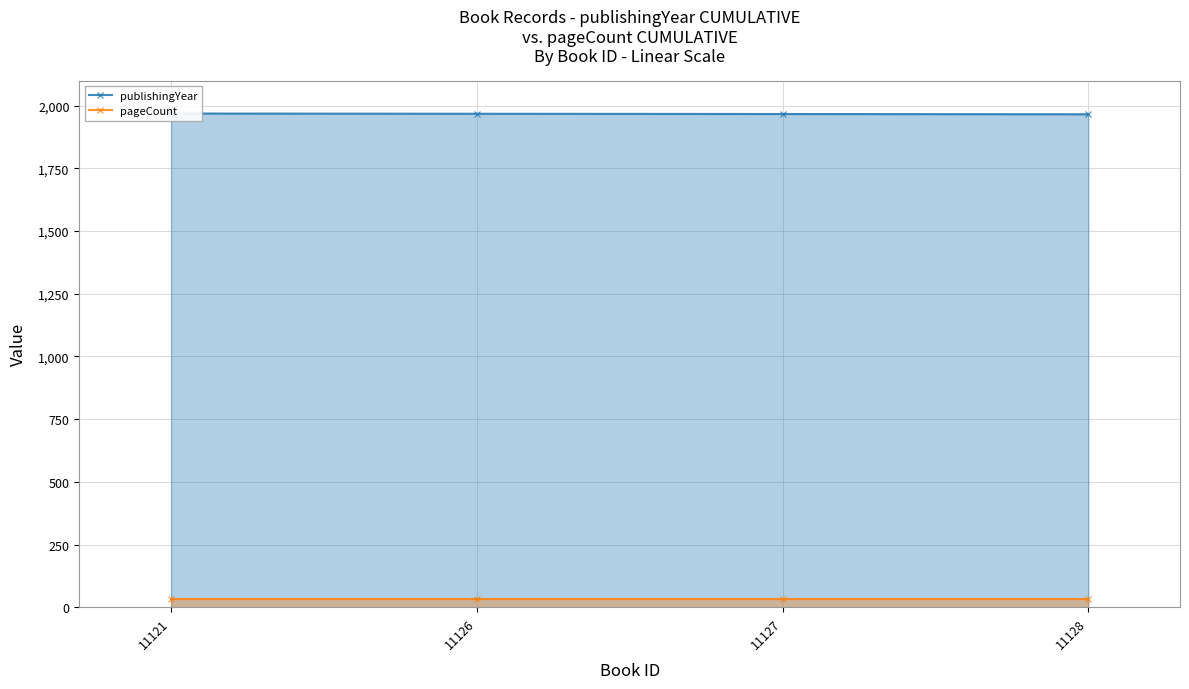

Count the number of categories in the chart.

4